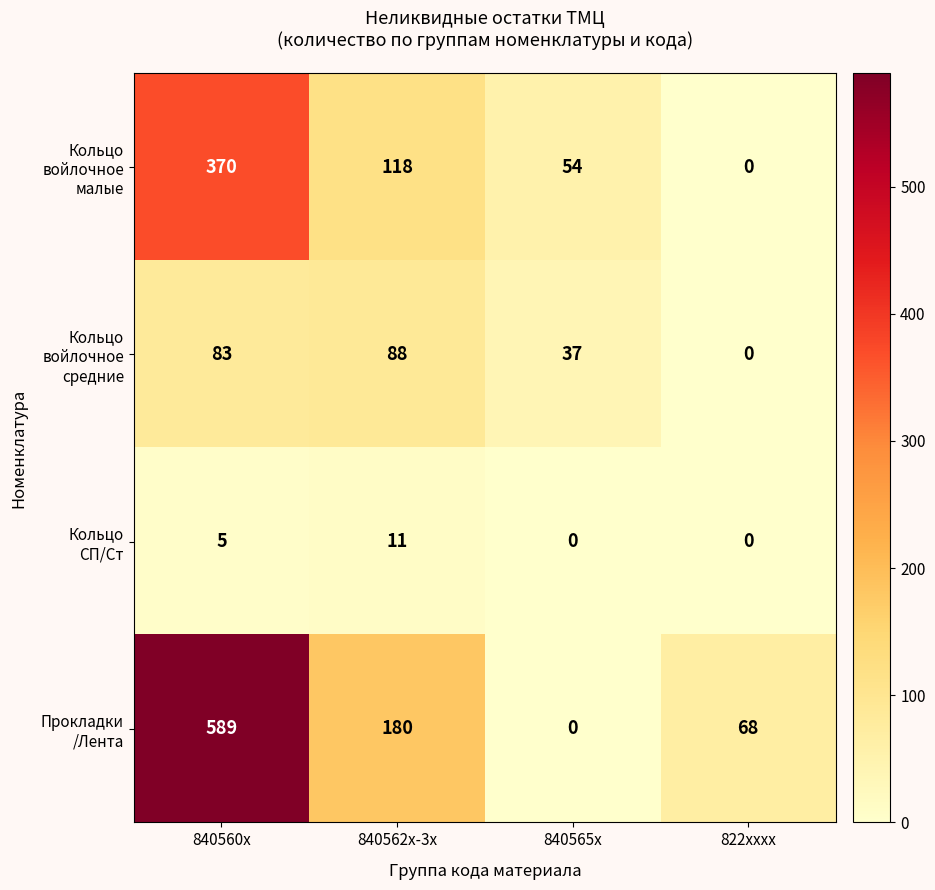

At which category does the chart reach its peak across all series?

840560x